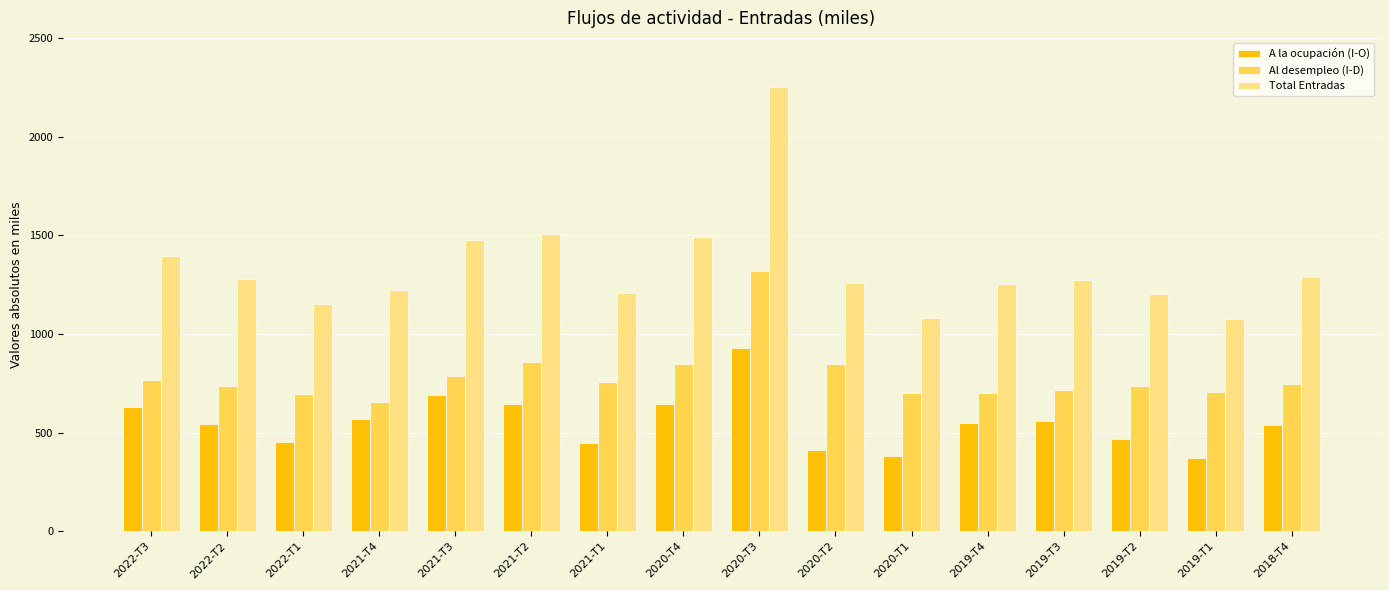

Which series has the largest range (max minus min)?

Total Entradas